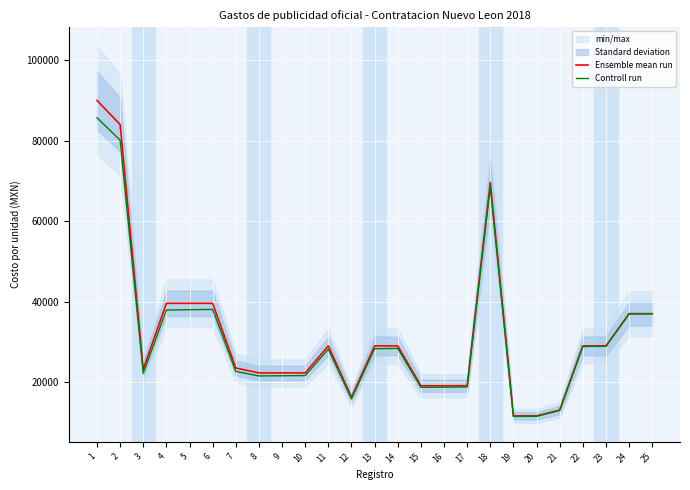

Which series changed the most between 2 and 11?

Ensemble mean run